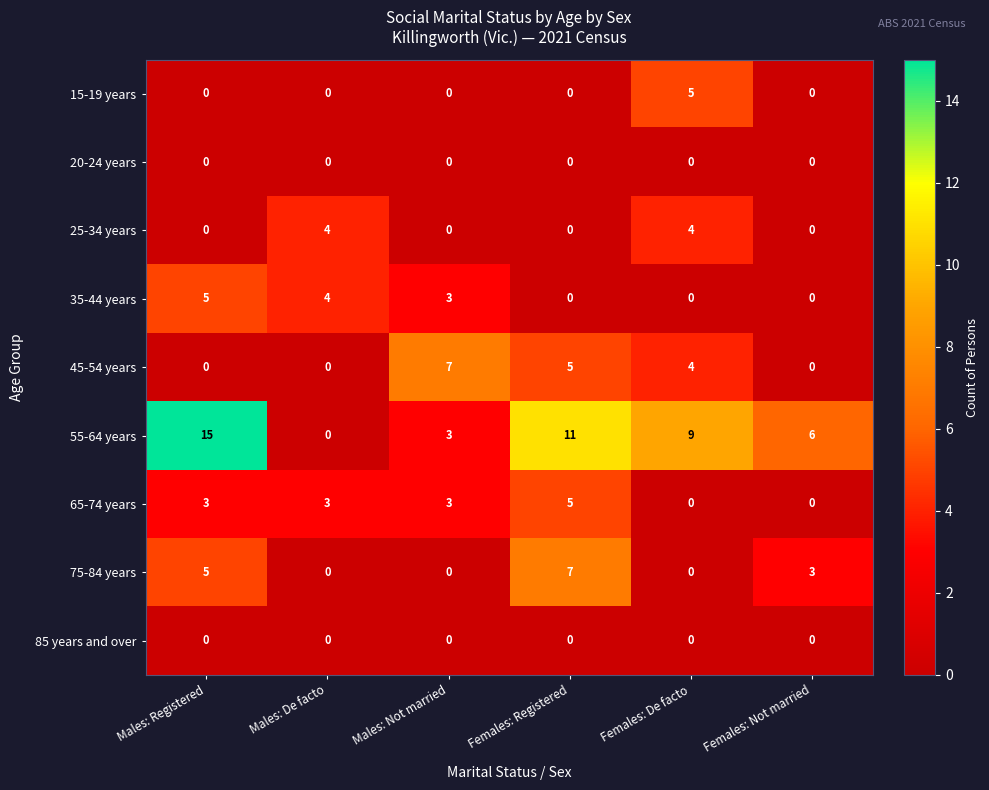

Where does the 35-44 years series first go above 3?

Males: Registered